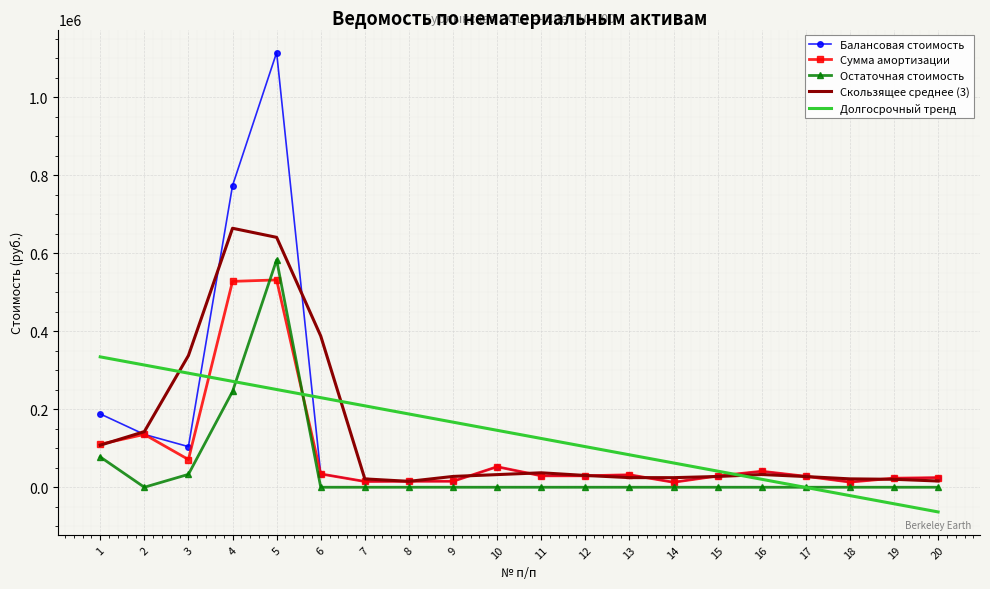

At which category is the sum across all series the highest?

5